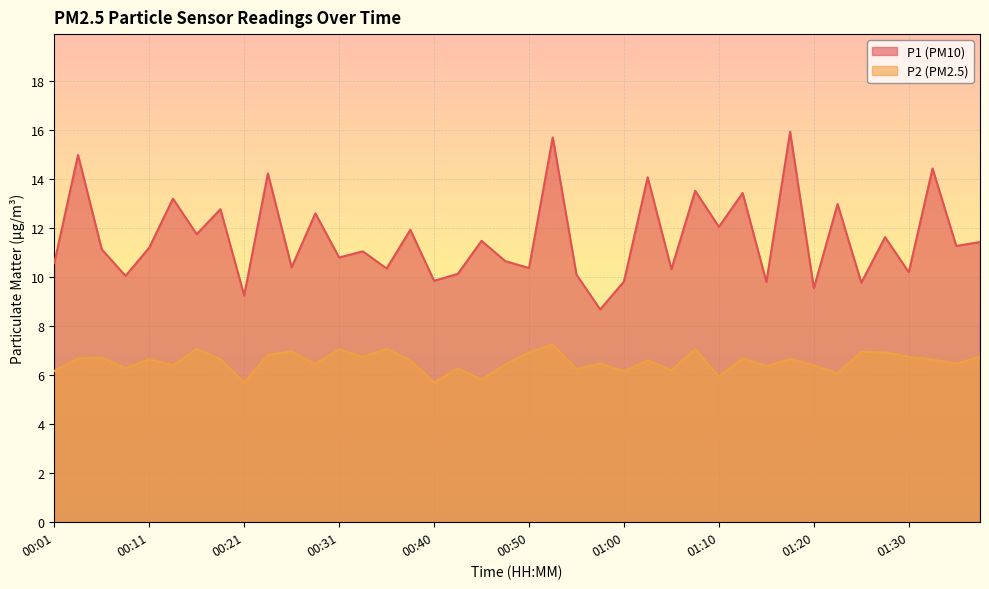

How many lines are shown in the chart?

2